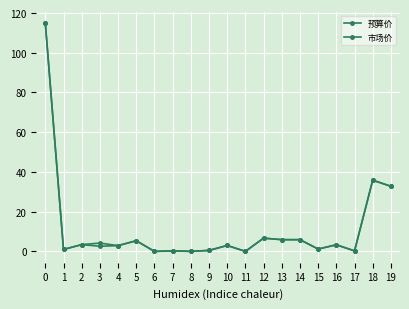

At how many categories does at least one series exceed 62?

1